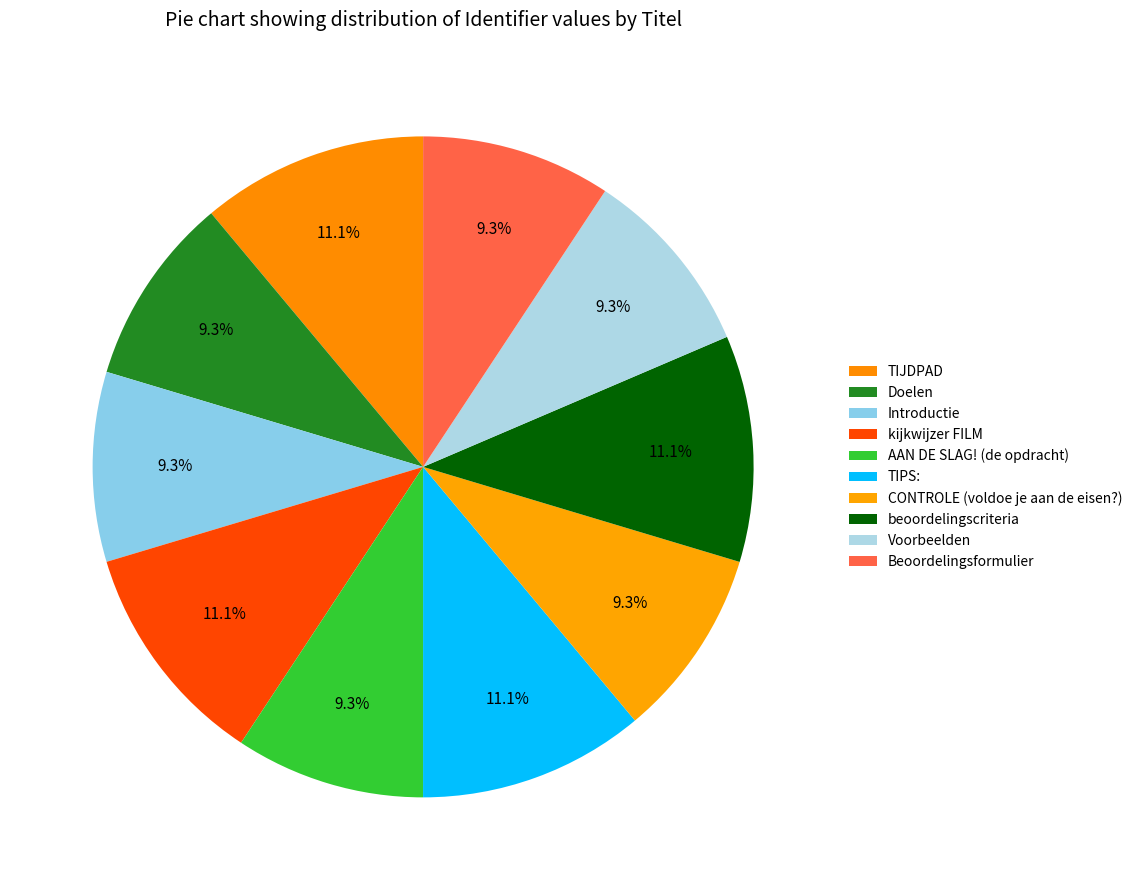

To the nearest percent, what is the difference between the largest and smallest slice percentages?

2%